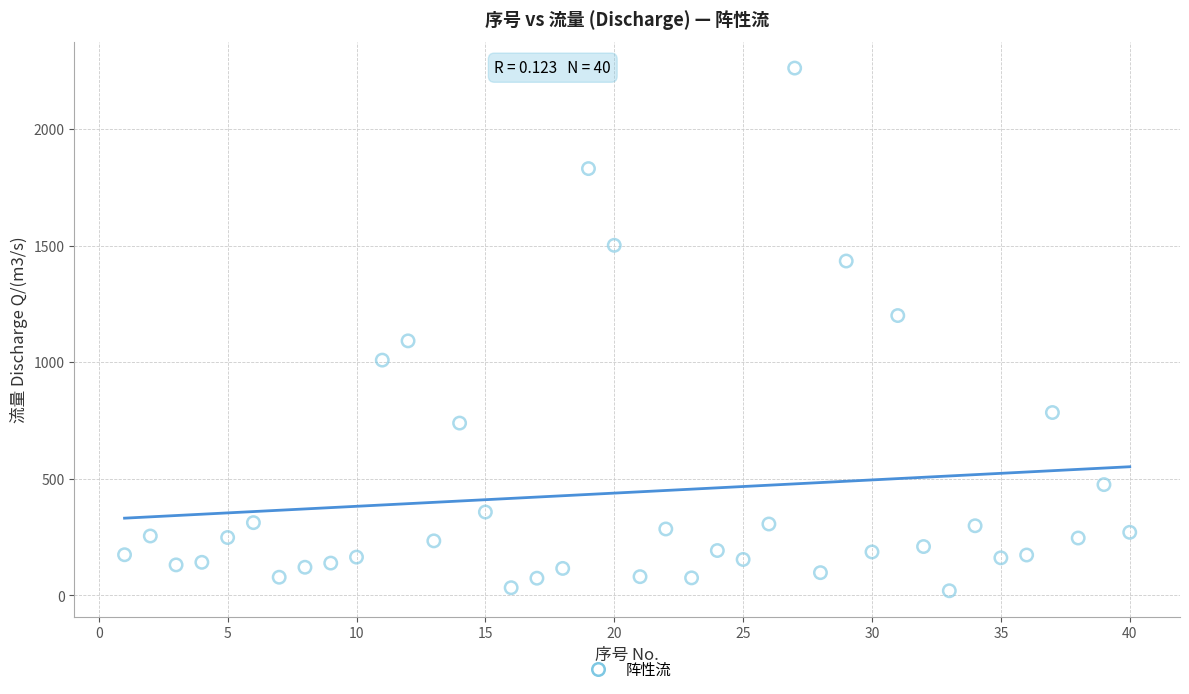

What is the range of Y values (max minus min)?

2242.8